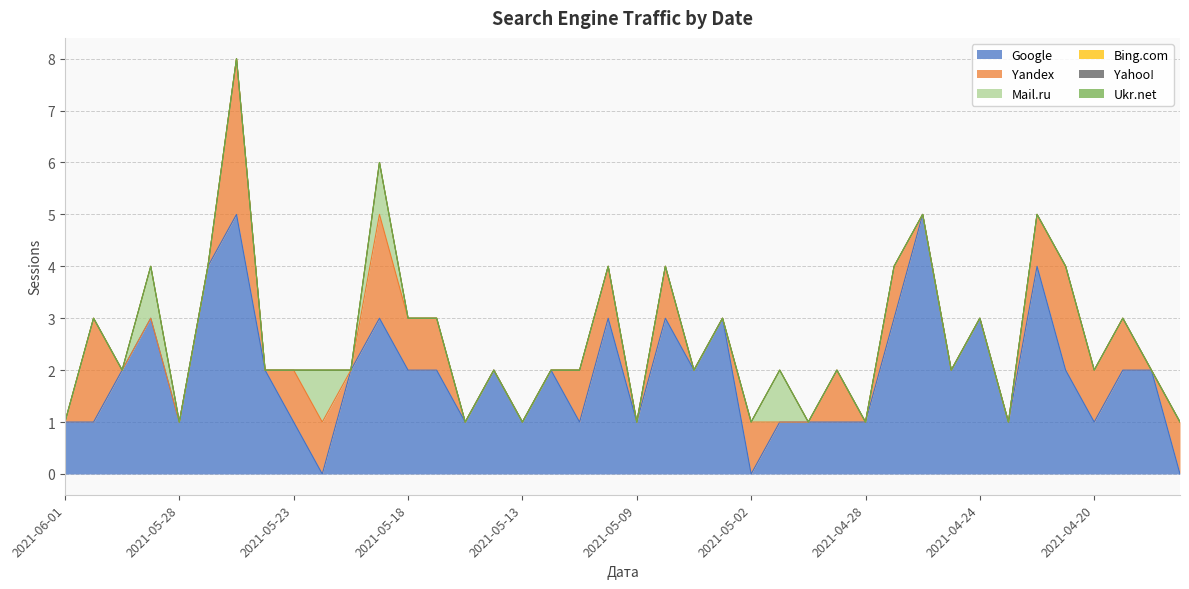

How many values in the Mail.ru series exceed 0?

4